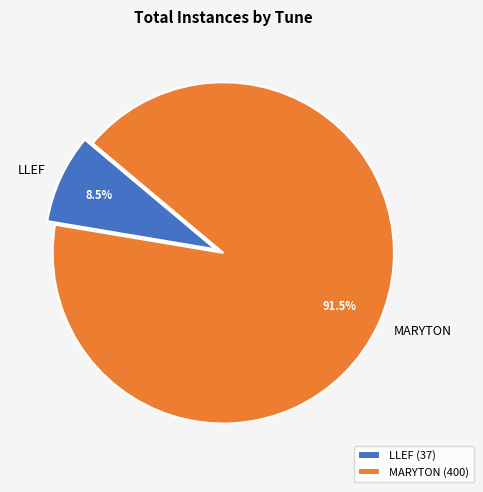

True or false: LLEF accounts for 1% of the total.

False